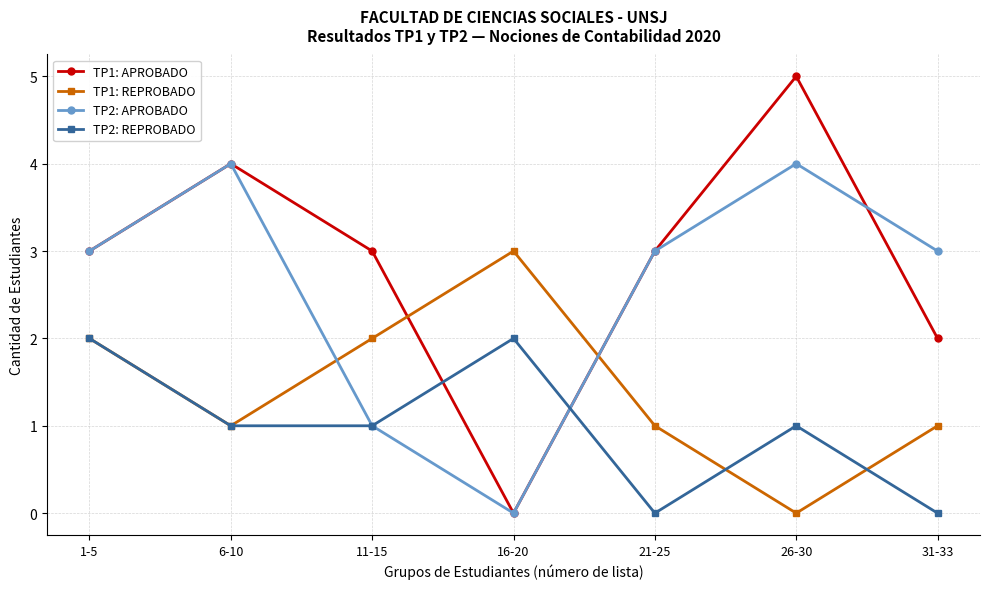

Rank the series by their maximum value, from lowest to highest.

TP2: REPROBADO, TP1: REPROBADO, TP2: APROBADO, TP1: APROBADO